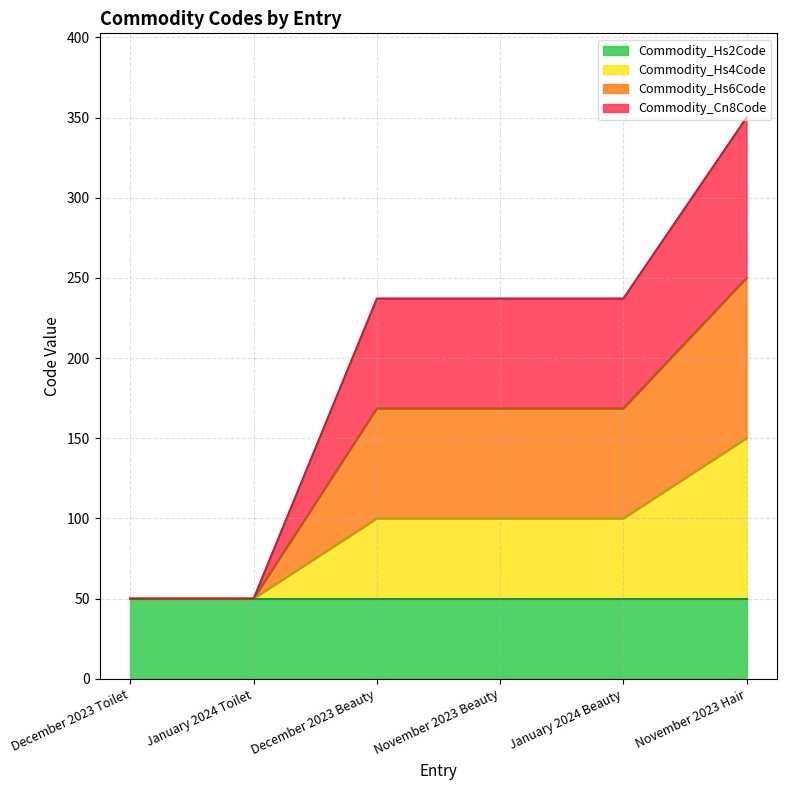

True or false: Commodity_Hs4Code has more than 0 points higher than both neighbors.

False